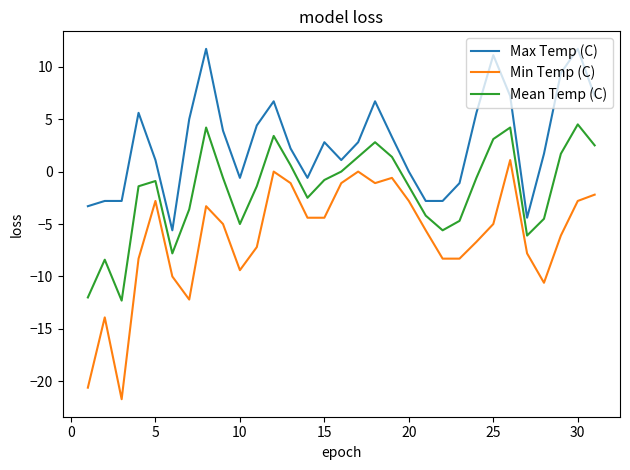

True or false: Min Temp (C) and Mean Temp (C) intersect in this chart.

False